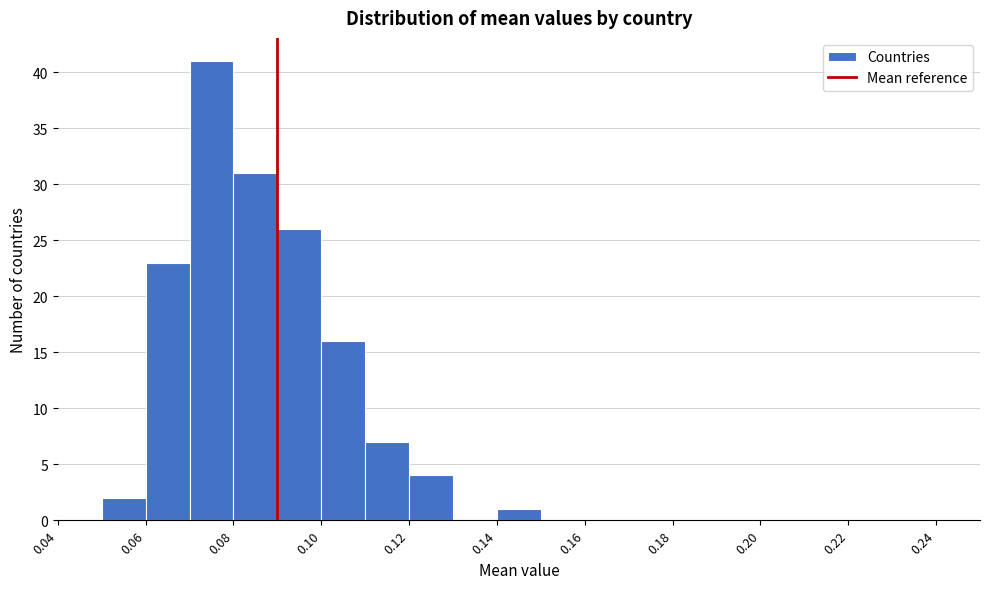

Reading left to right, transcribe this chart: for each bar, give the range it covers on the x-axis and its height. The values are not printed on the chart, so give them approximately, as read against the axis.

0.04 to 0.05: 0
0.05 to 0.06: 2
0.06 to 0.07: 23
0.07 to 0.08: 41
0.08 to 0.09: 31
0.09 to 0.10: 26
0.10 to 0.11: 16
0.11 to 0.12: 7
0.12 to 0.13: 4
0.13 to 0.14: 0
0.14 to 0.15: 1
0.15 to 0.16: 0
0.16 to 0.17: 0
0.17 to 0.18: 0
0.18 to 0.19: 0
0.19 to 0.20: 0
0.20 to 0.21: 0
0.21 to 0.22: 0
0.22 to 0.23: 0
0.23 to 0.24: 0
0.24 to 0.25: 0